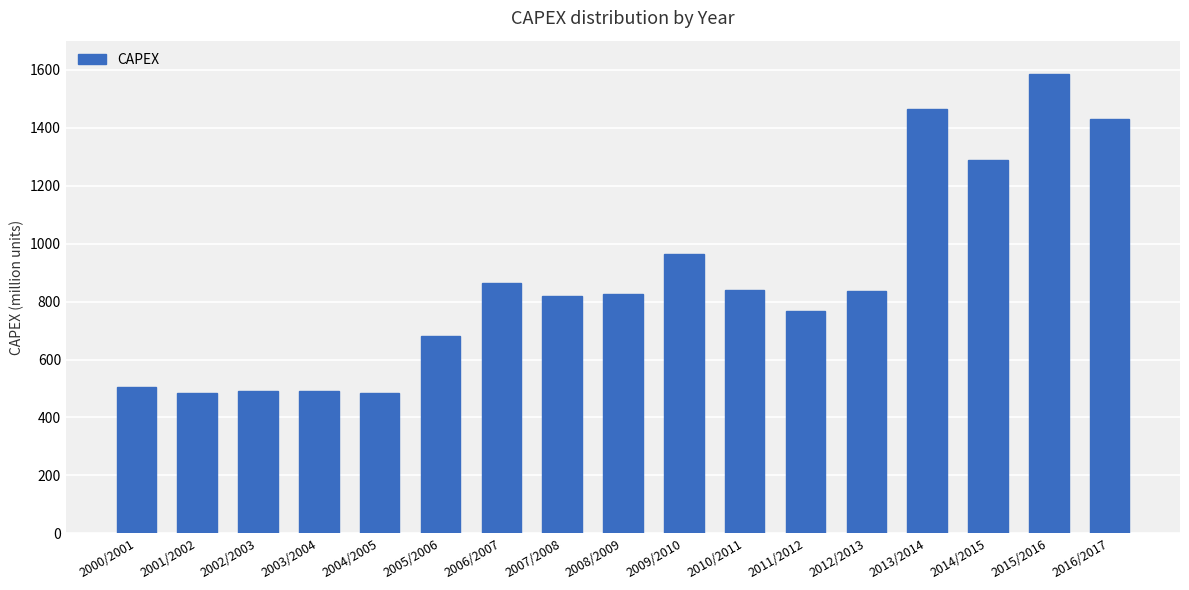

The value at 2015/2016 is 1583.9. True or false?

True